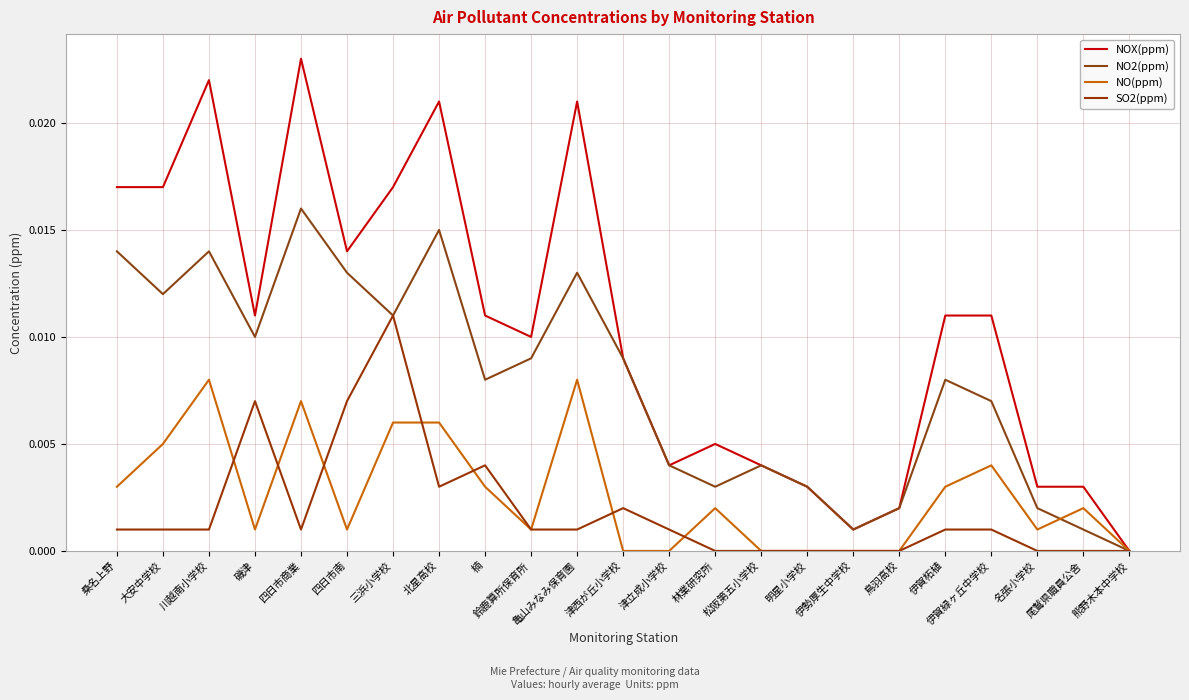

How many lines are shown in the chart?

4